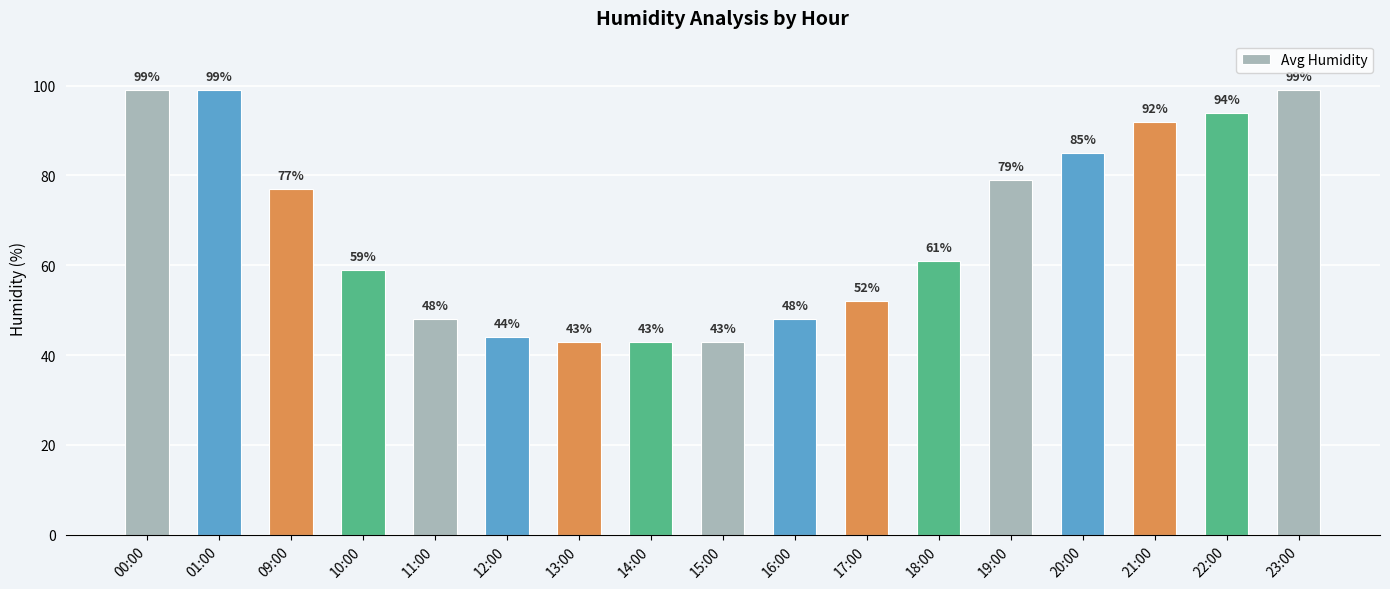

How many bars are there in total?

17